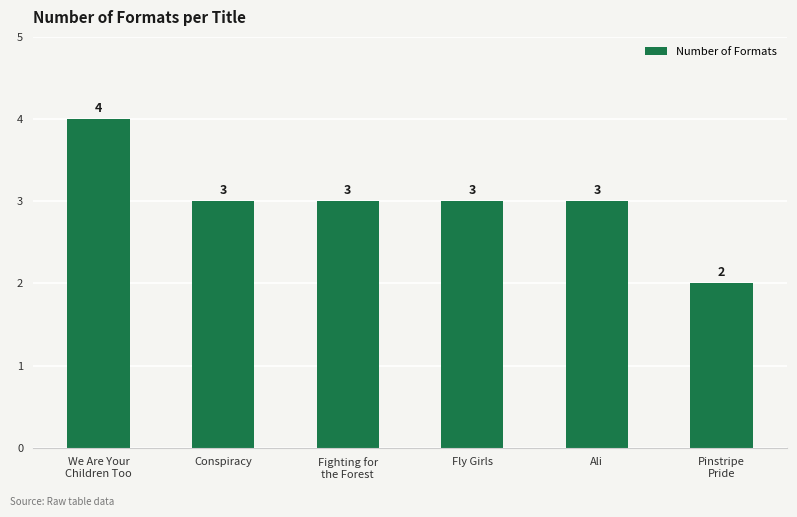

Reading left to right, transcribe all the data shown in this chart.

4	3	3	3	3	2